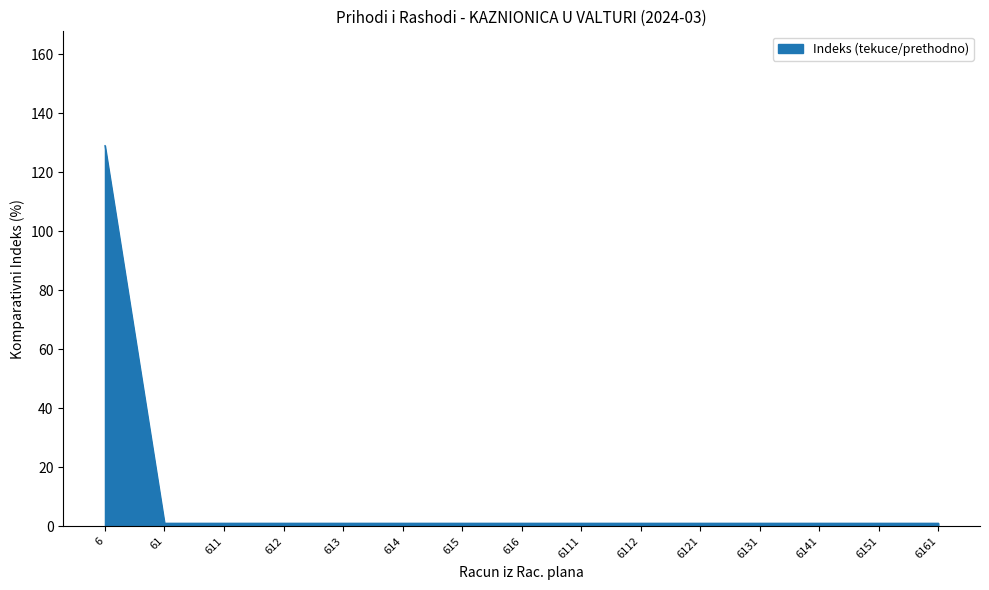

The chart shows a value of 1.0 at 611. True or false?

True